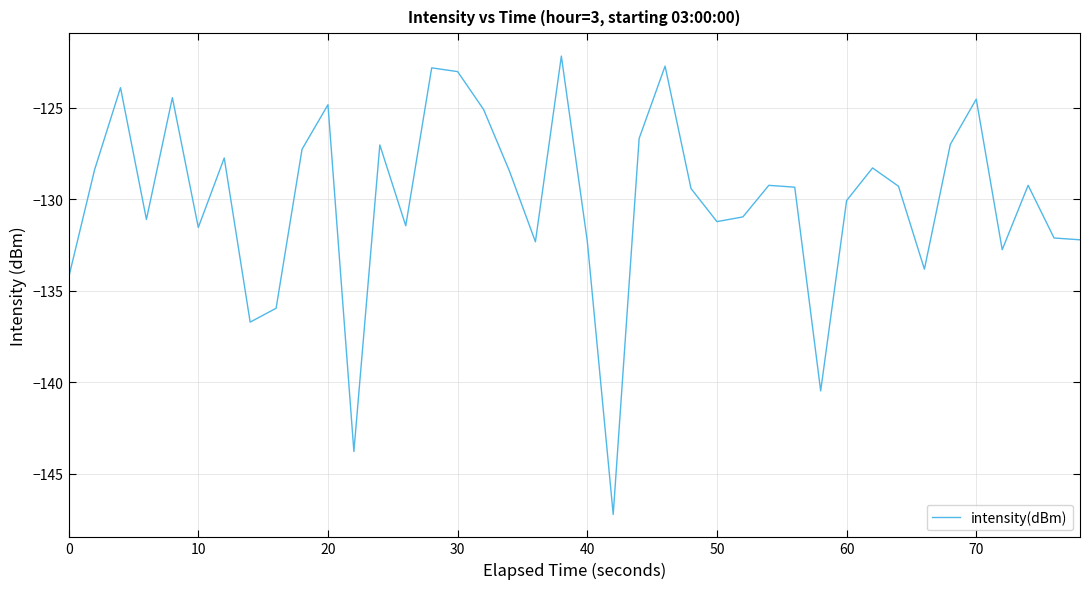

What is the smallest value displayed?

-147.2